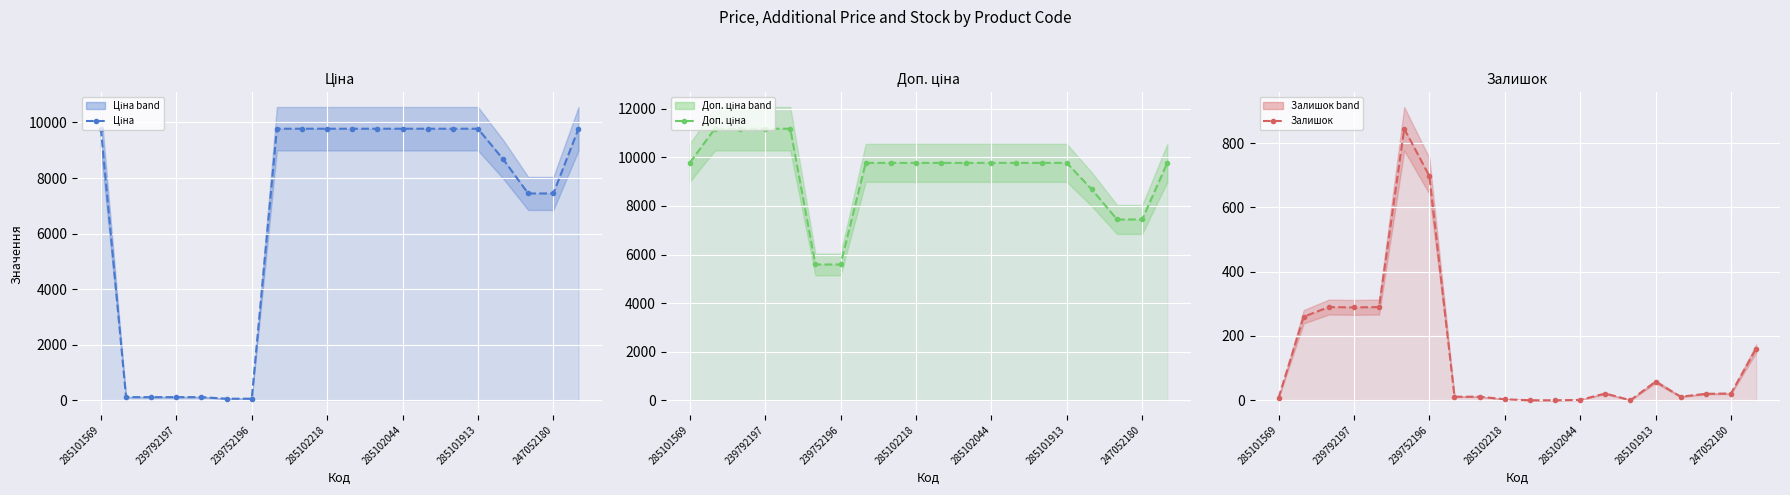

True or false: Доп. ціна has a value of 15786.2 at 239792197.

False